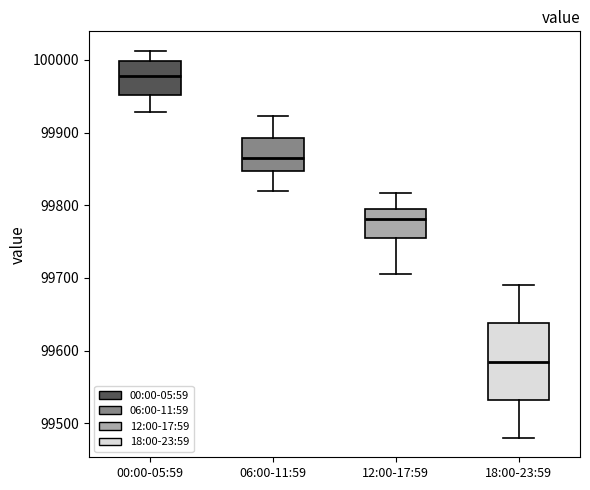

Reading left to right, transcribe this box plot: for each box, give where its median line is, the range the box spans, and where its two whiskers end, as read against the y-axis. The values are not printed on the chart, so give them approximately, as read against the axis.

00:00-05:59: median 99980, box 99950 to 100000, whiskers 99930 to 100010
06:00-11:59: median 99870, box 99850 to 99890, whiskers 99820 to 99920
12:00-17:59: median 99780, box 99750 to 99800, whiskers 99710 to 99820
18:00-23:59: median 99590, box 99530 to 99640, whiskers 99480 to 99690